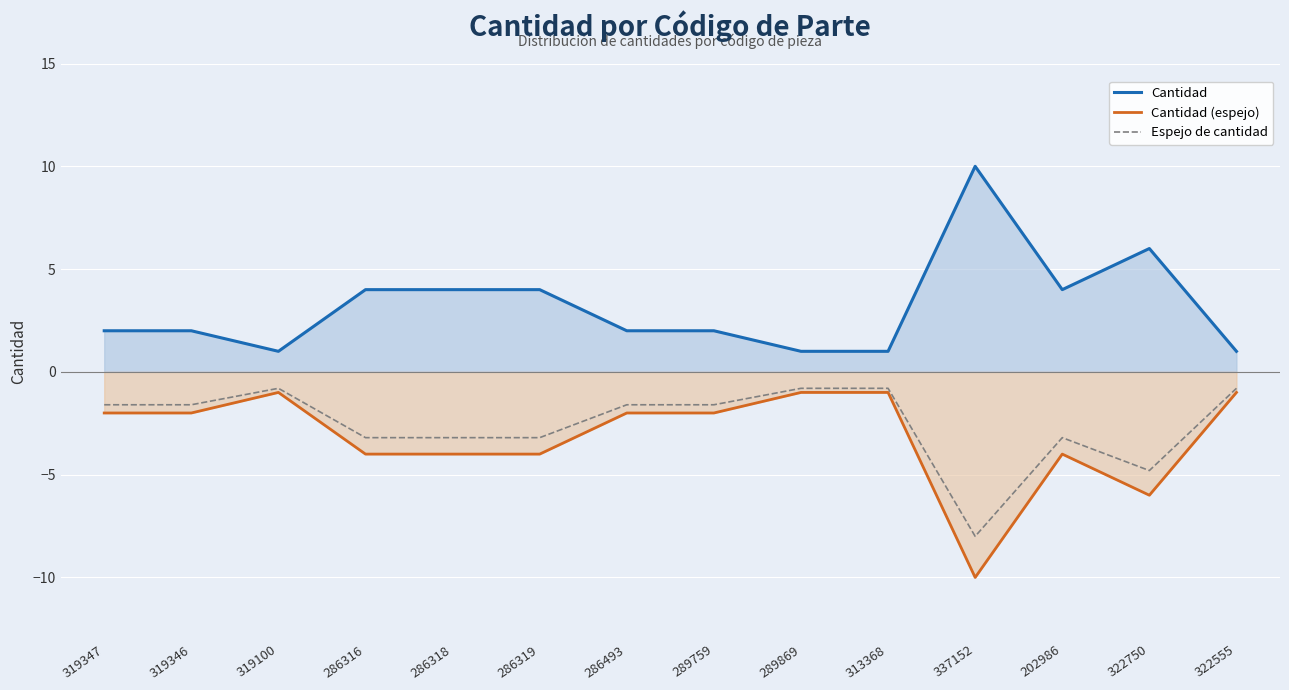

What is the sum of all Cantidad values?

44.0